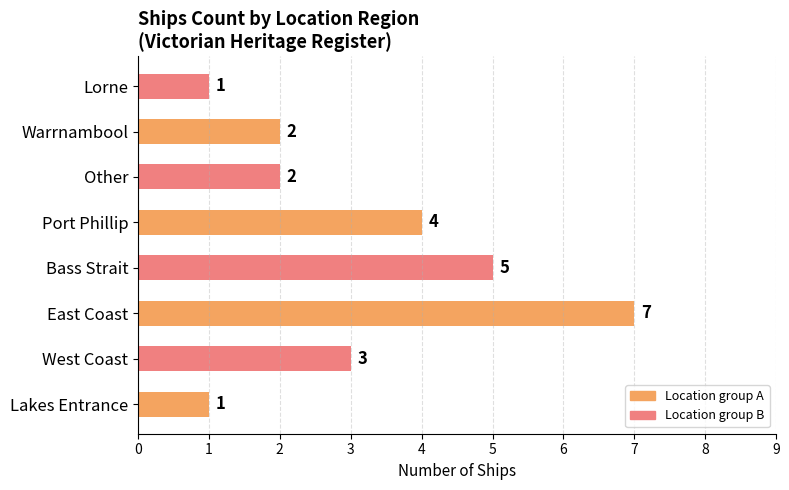

What is the smallest value displayed?

1